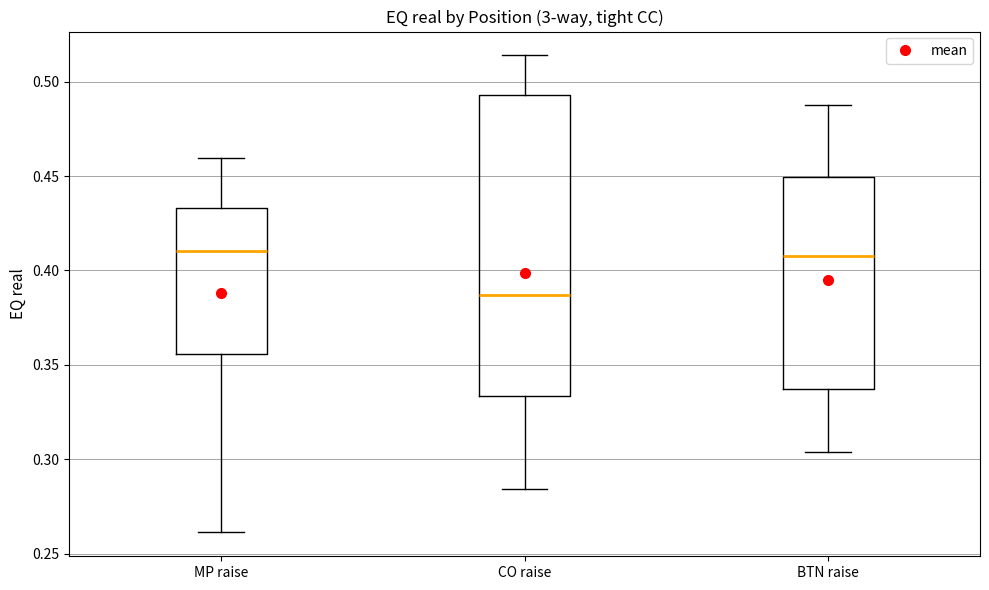

Where does the lower whisker of the box for CO raise end on the y-axis? The values are not printed on the chart, so give them approximately, as read against the axis.

0.285